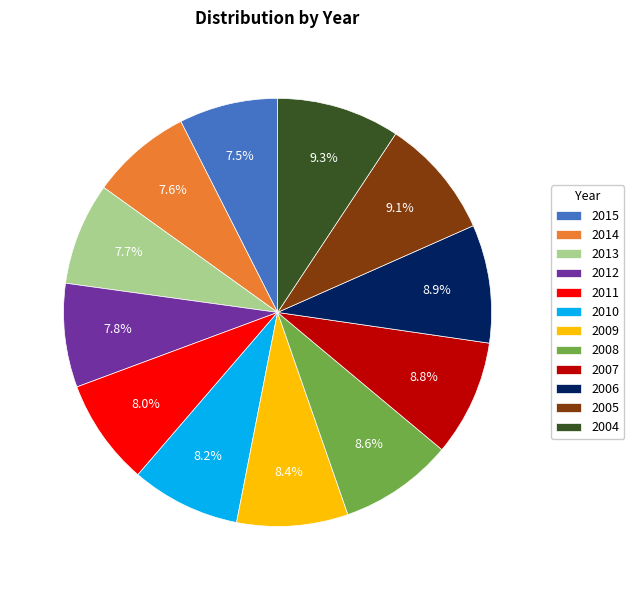

To the nearest percent, what is the difference between the largest and smallest slice percentages?

2%